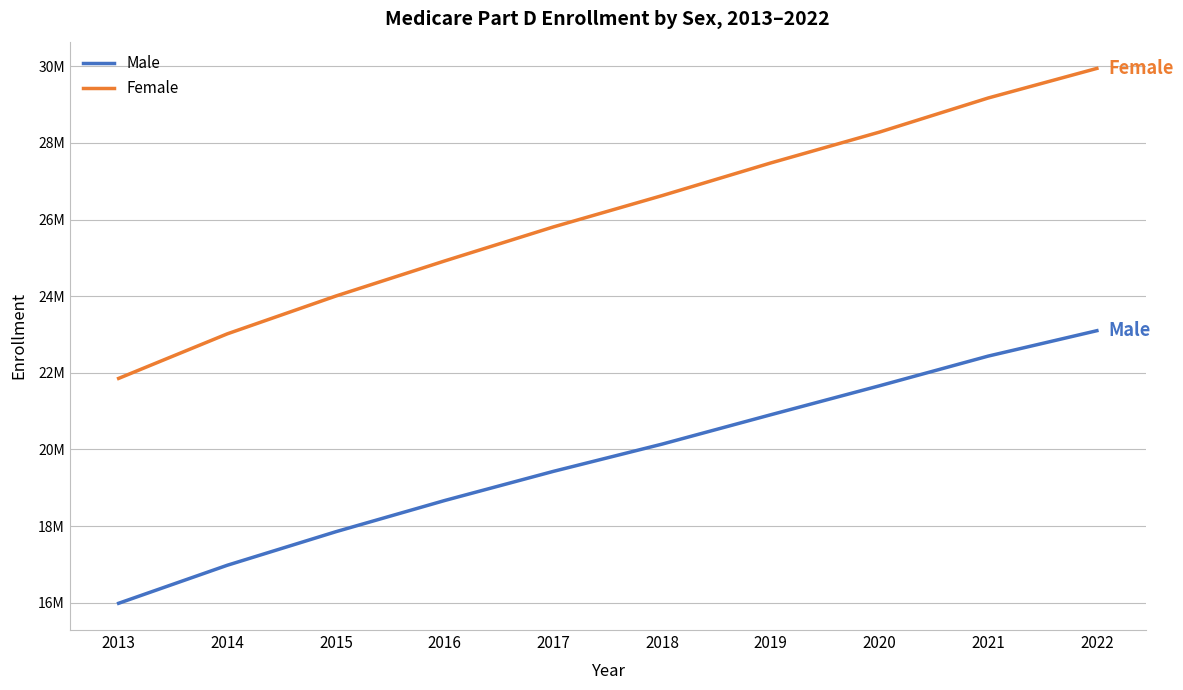

What are all the series names shown in the legend?

Male, Female